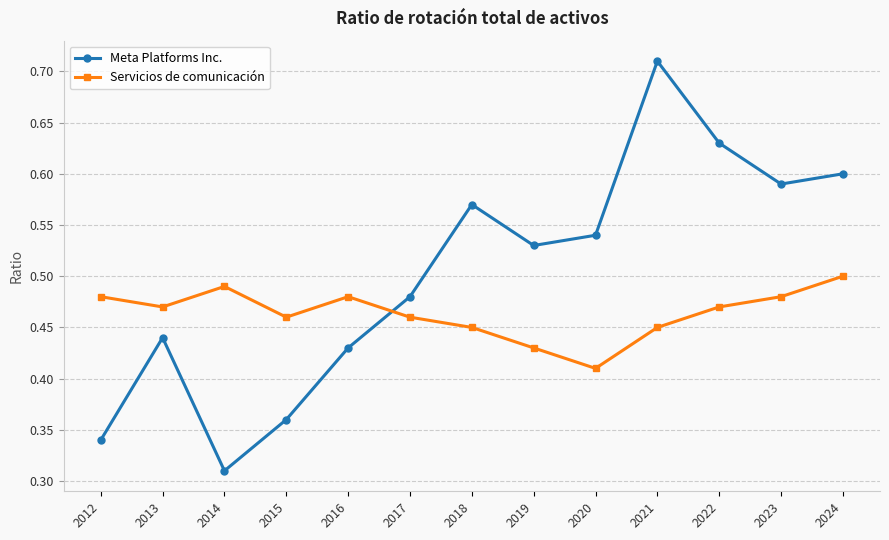

True or false: Servicios de comunicación and Meta Platforms Inc. cross at least once.

True